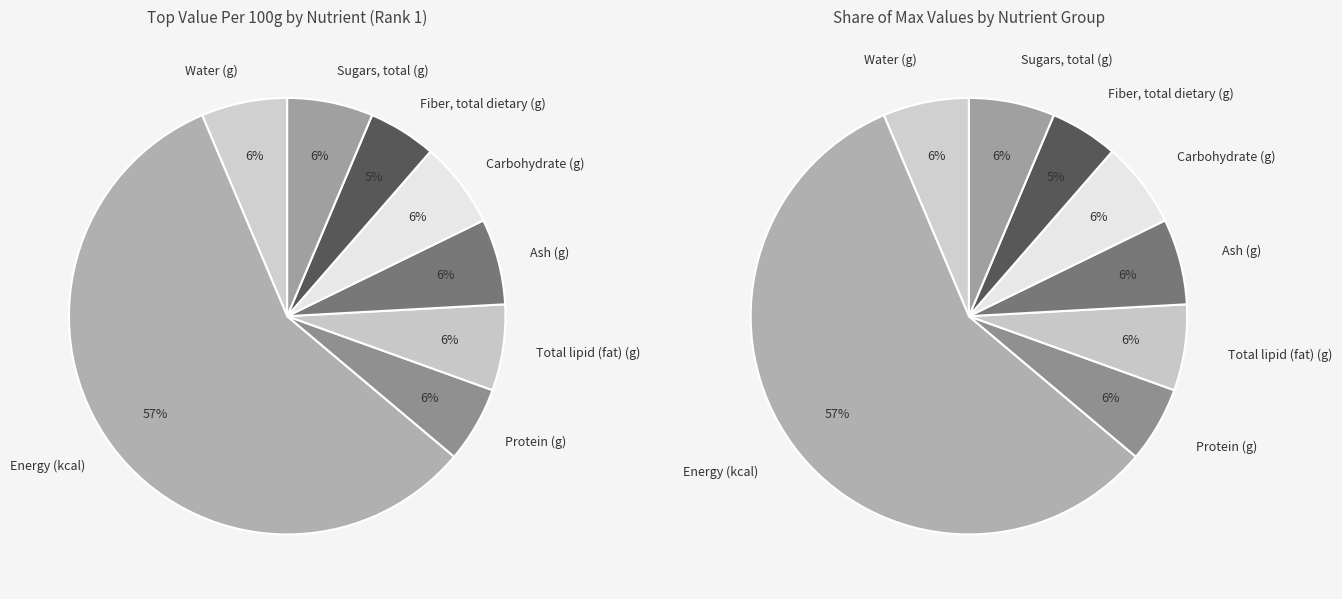

What is the change in value from Water (g) to Fiber, total dietary (g)?

-21.0